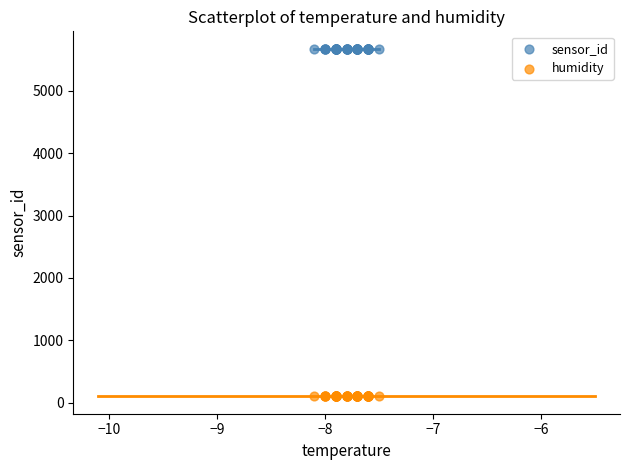

Which series contains the lowest Y value?

humidity